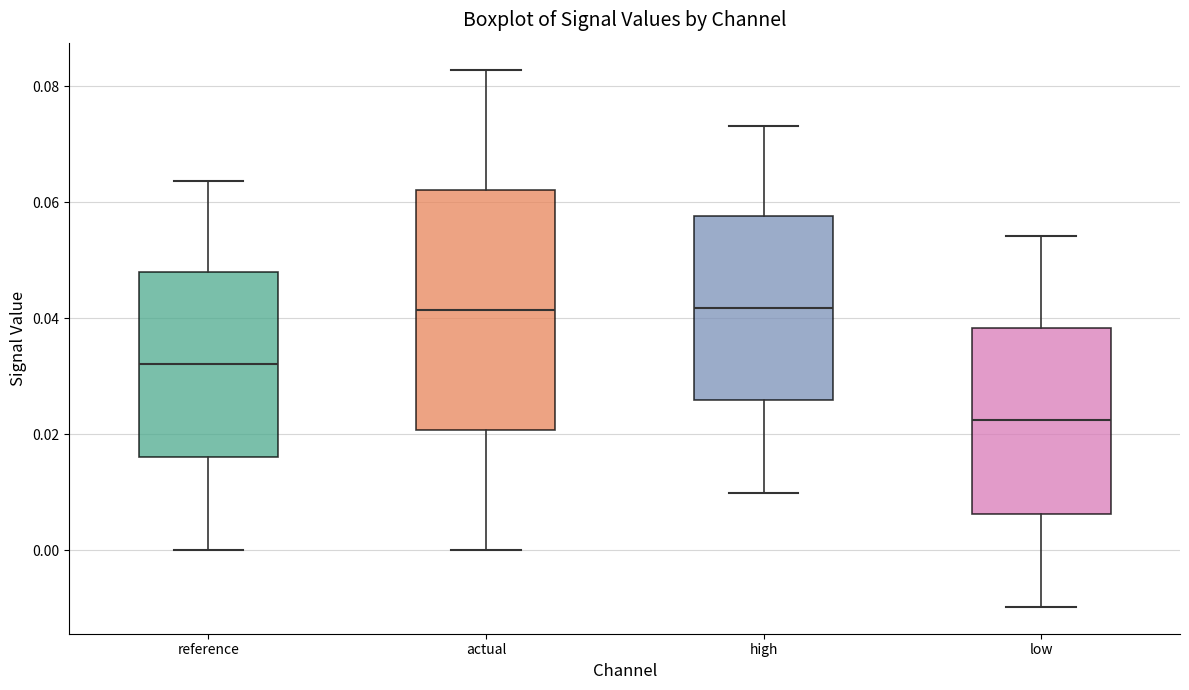

Which box is the tallest, from its lower edge to its upper edge?

actual